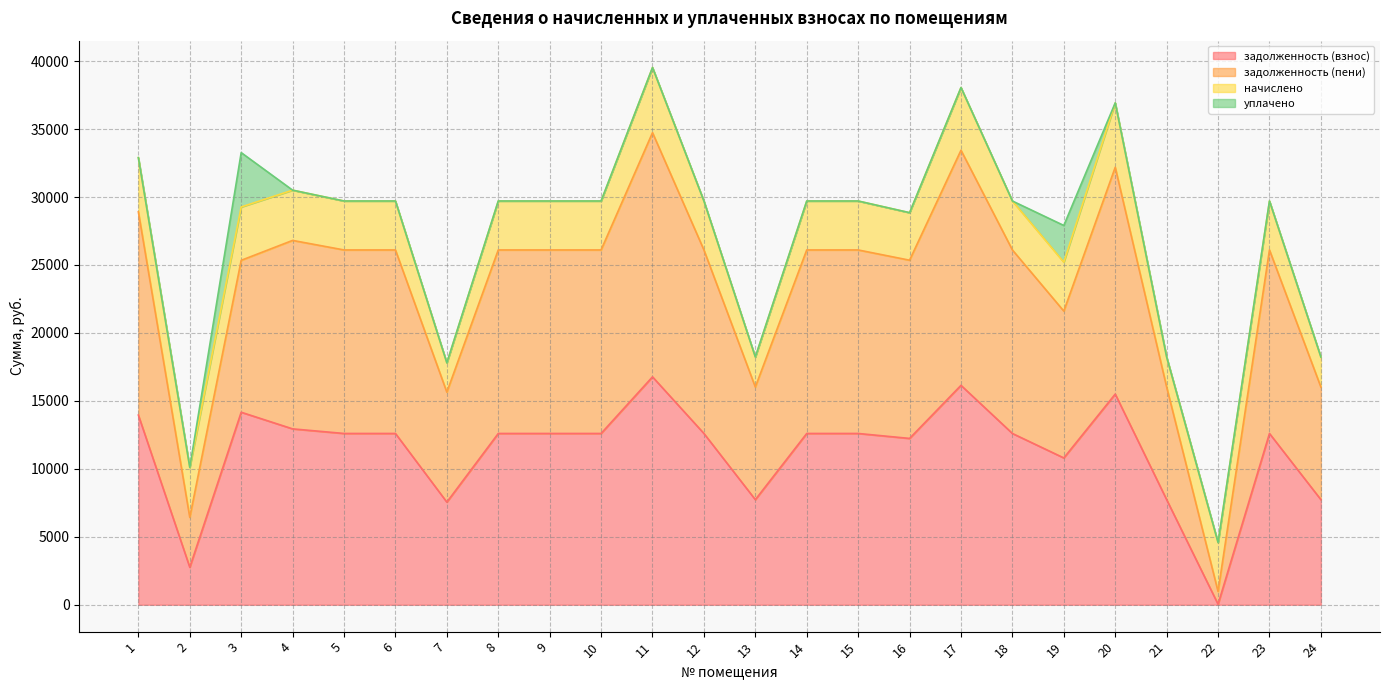

What is the total value across all series at 2?

10107.2